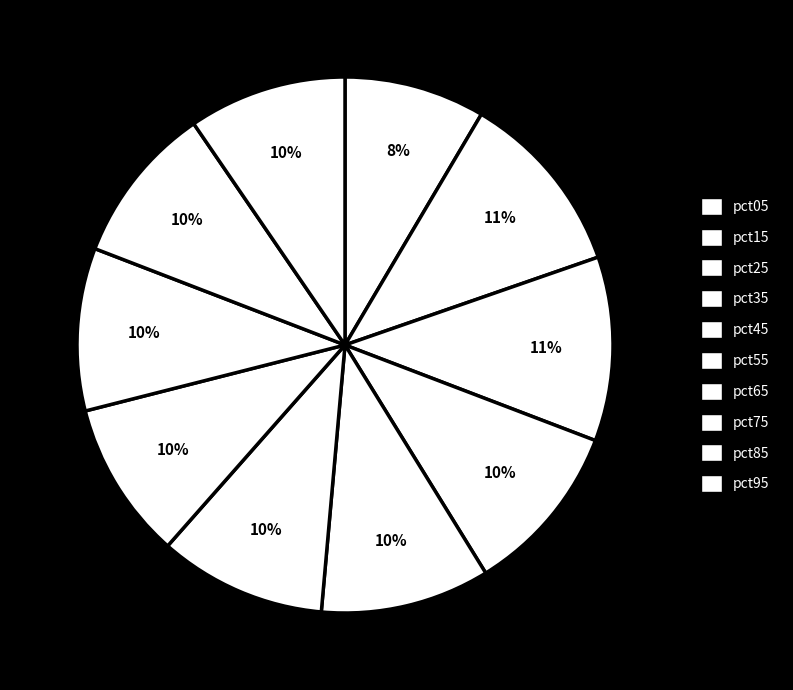

Count the number of slices in the pie.

10